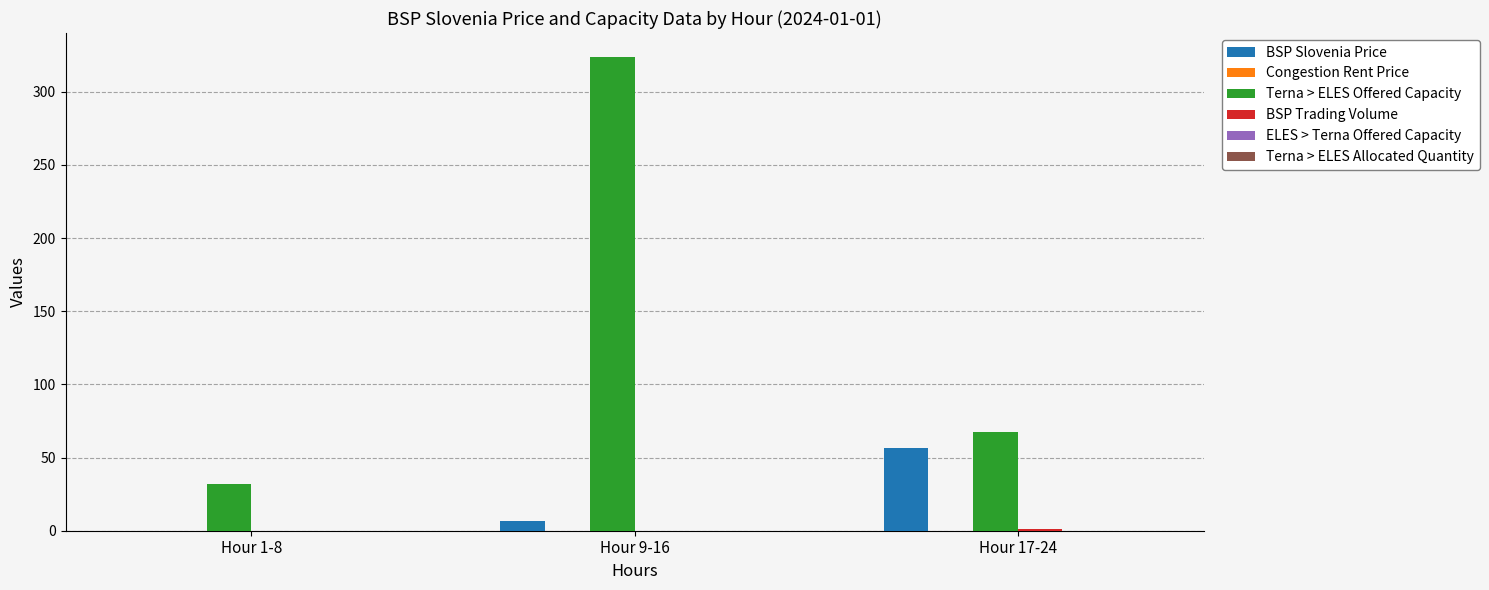

What is the greatest value displayed?

323.9